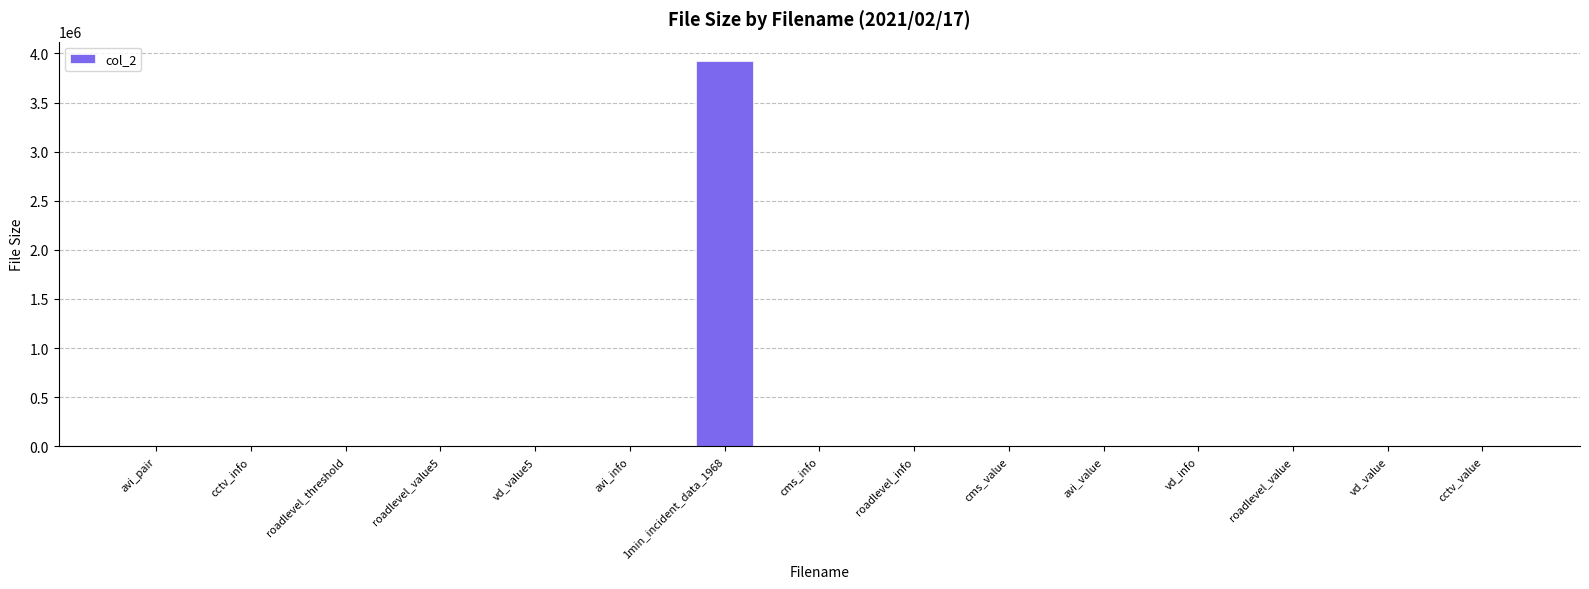

Count the number of data series in this chart.

1